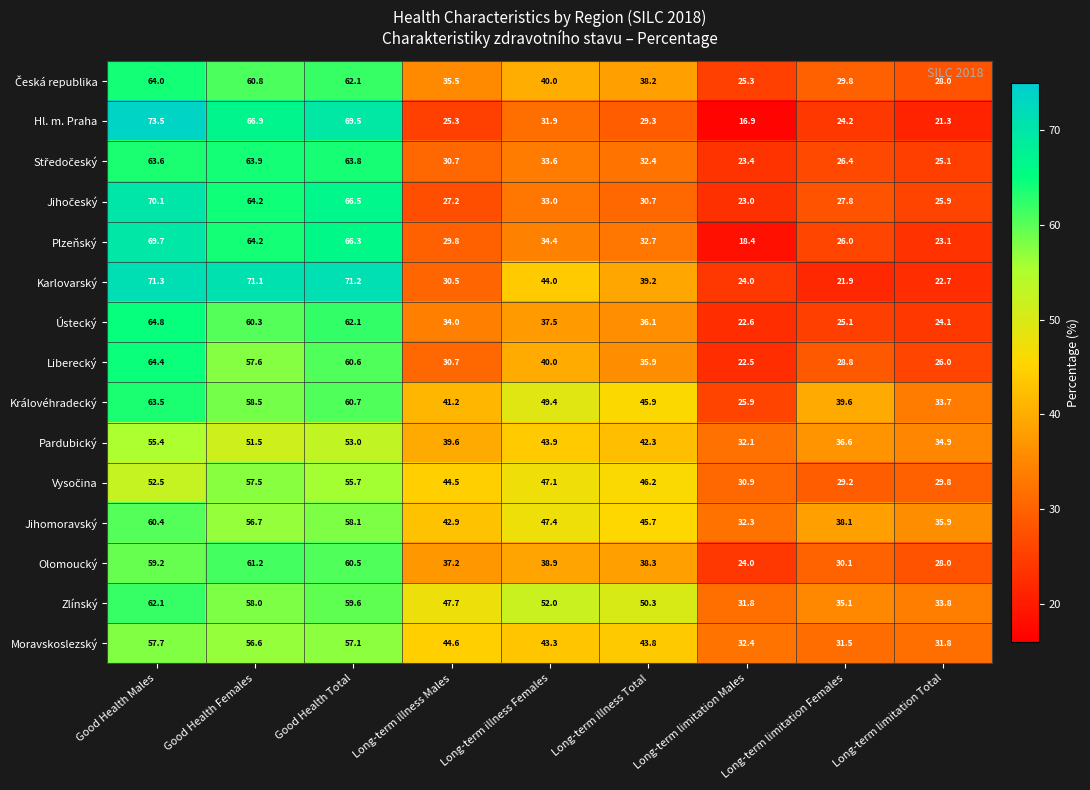

Between Good Health Males and Good Health Total, which series saw the biggest shift?

Hl. m. Praha